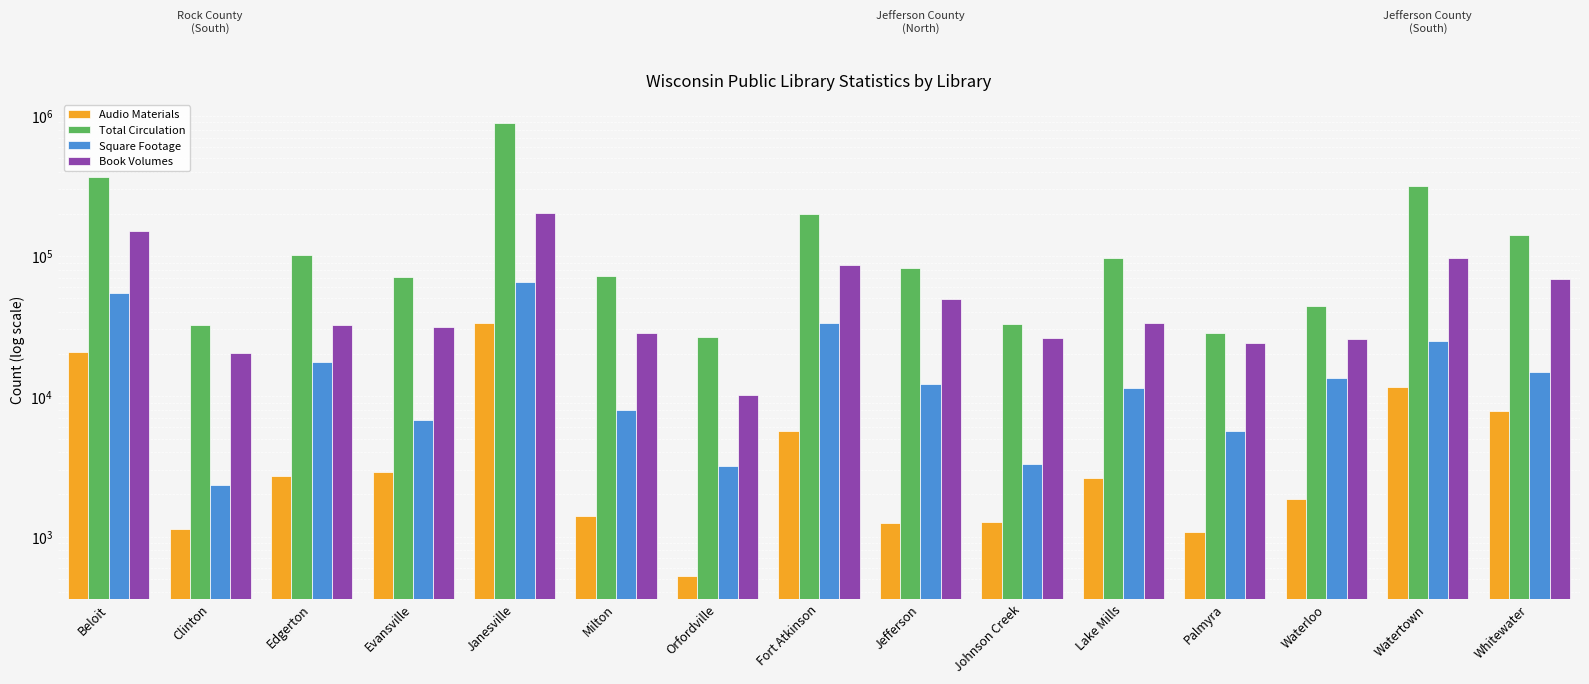

Reading right to left, what are all the values shown in this chart?

Audio Materials: Whitewater=7808	Watertown=11588	Waterloo=1842	Palmyra=1080	Lake Mills=2614	Johnson Creek=1262	Jefferson=1254	Fort Atkinson=5665	Orfordville=523	Milton=1408	Janesville=33116	Evansville=2899	Edgerton=2699	Clinton=1128	Beloit=20833
Total Circulation: Whitewater=141276	Watertown=317546	Waterloo=43998	Palmyra=28072	Lake Mills=97483	Johnson Creek=32991	Jefferson=81673	Fort Atkinson=199476	Orfordville=26455	Milton=71988	Janesville=896973	Evansville=71233	Edgerton=102215	Clinton=32061	Beloit=366731
Square Footage: Whitewater=14900	Watertown=24665	Waterloo=13580	Palmyra=5703	Lake Mills=11460	Johnson Creek=3276	Jefferson=12272	Fort Atkinson=33270	Orfordville=3200	Milton=8000	Janesville=65000	Evansville=6785	Edgerton=17652	Clinton=2340	Beloit=55000
Book Volumes: Whitewater=68875	Watertown=96365	Waterloo=25582	Palmyra=23991	Lake Mills=33528	Johnson Creek=25963	Jefferson=49385	Fort Atkinson=86086	Orfordville=10190	Milton=28269	Janesville=201619	Evansville=31439	Edgerton=32246	Clinton=20239	Beloit=151759